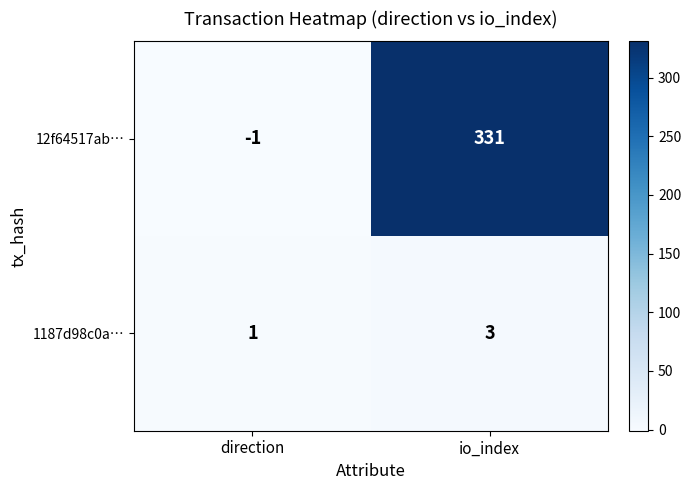

True or false: 1187d98c0a… has a value of 4 at io_index.

False